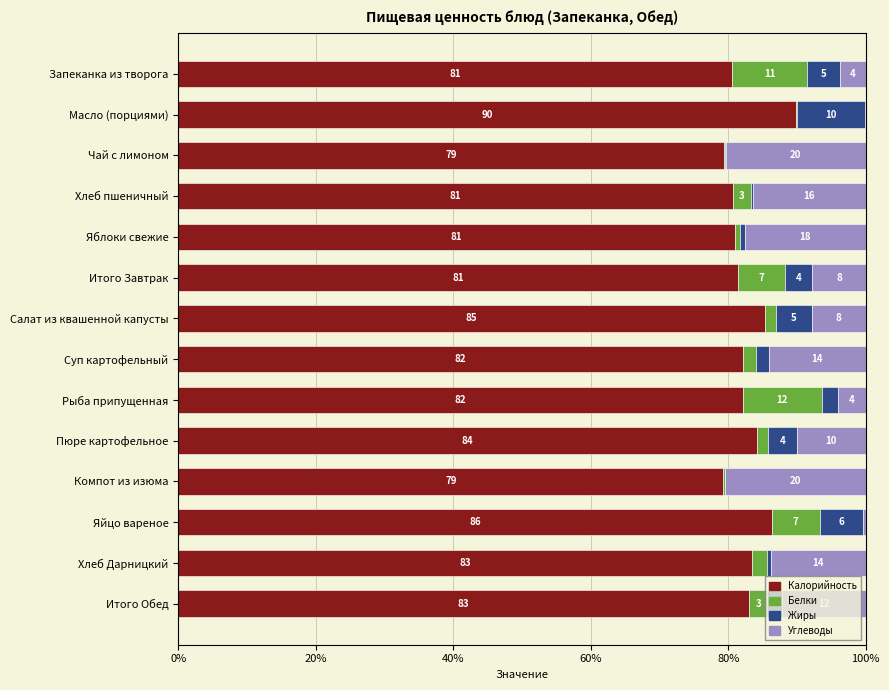

The value of Калорийность at Хлеб Дарницкий is 50.5. True or false?

False